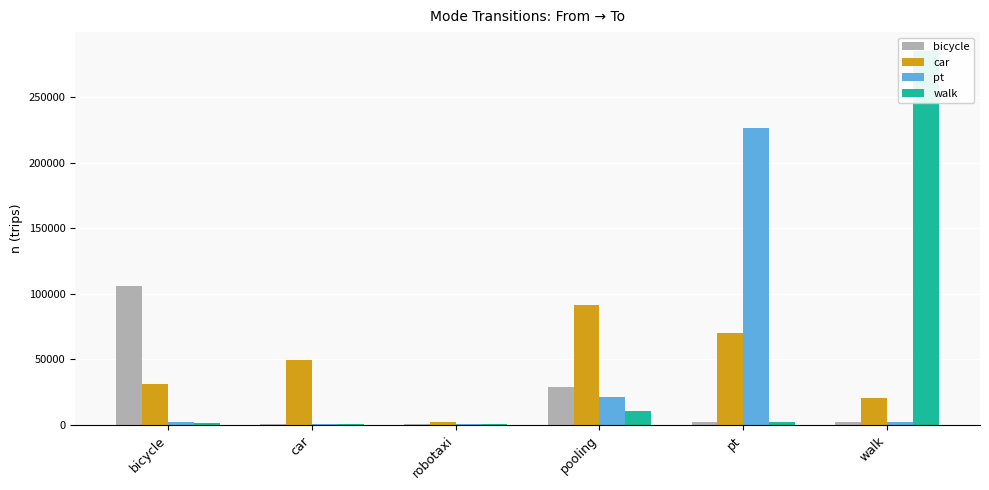

What position from the left is pt?

5